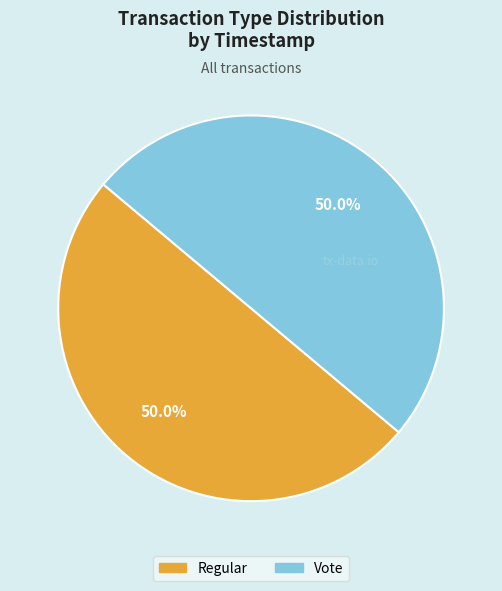

To the nearest percent, what portion does Vote represent?

50%